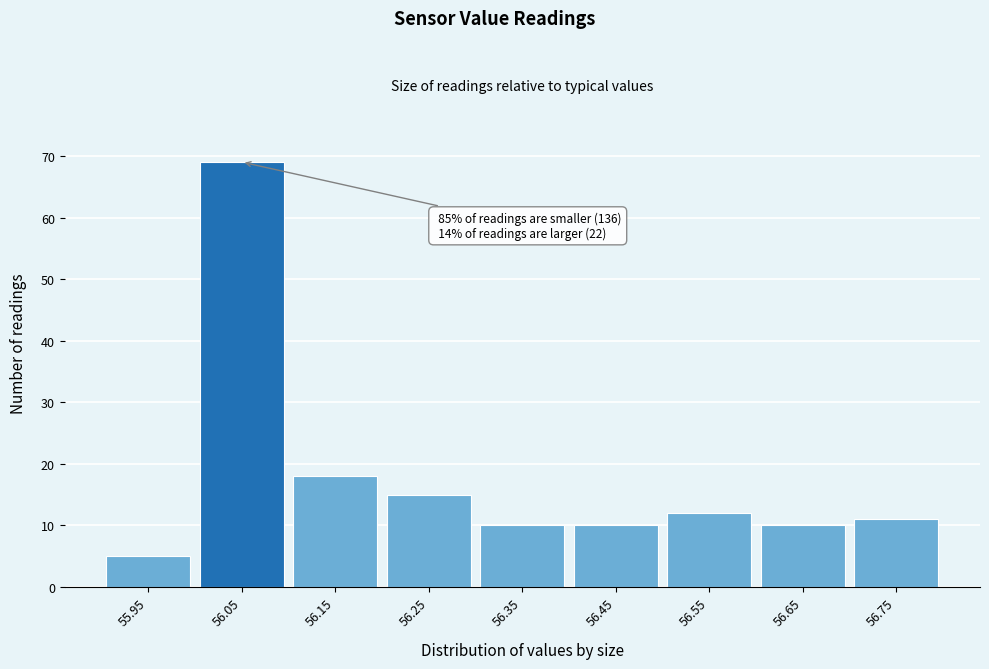

Reading left to right, transcribe all the data shown in this chart.

5	69	18	15	10	10	12	10	11